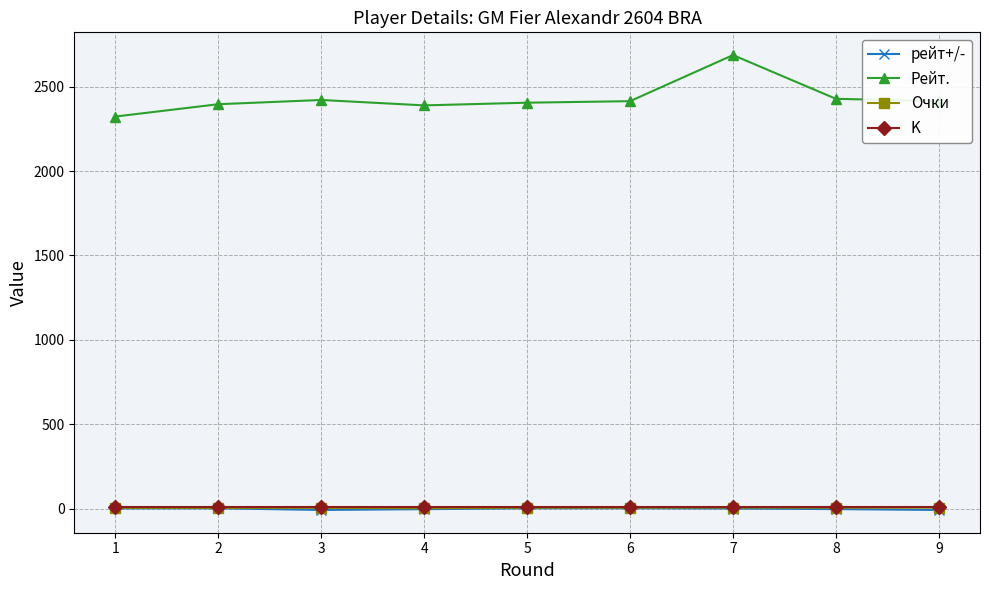

At how many categories does at least one series exceed 1934?

9